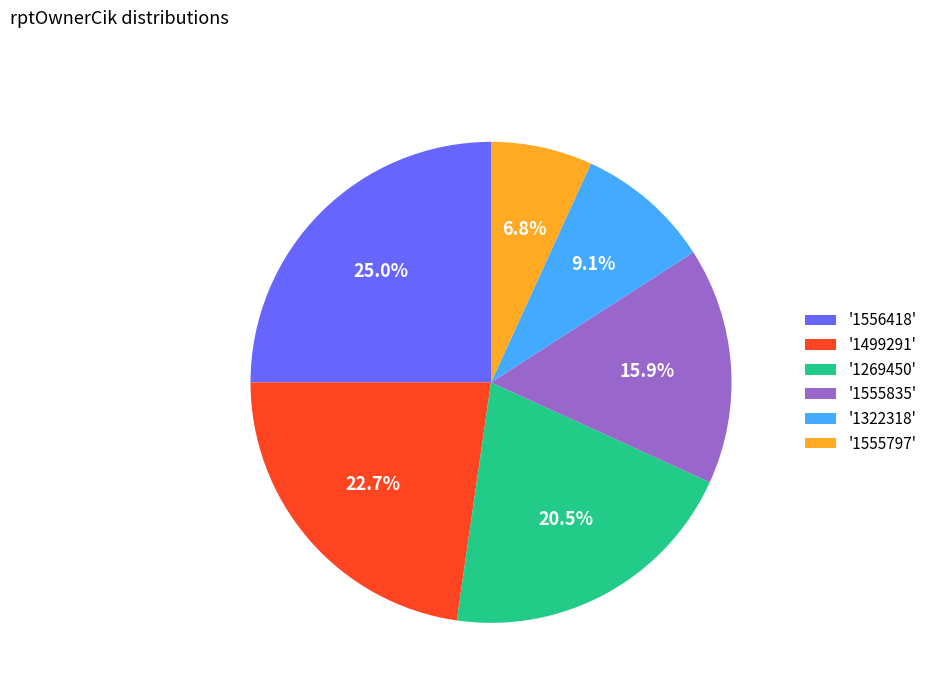

Count the number of slices in the pie.

6